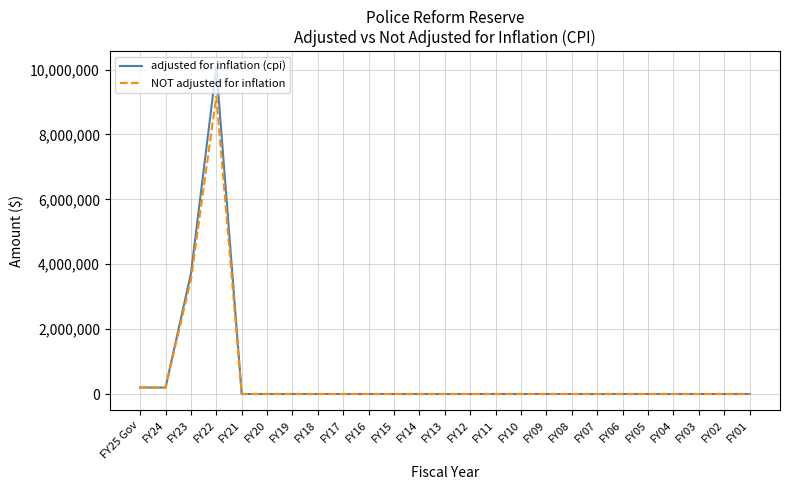

At which category is the sum across all series the highest?

FY22